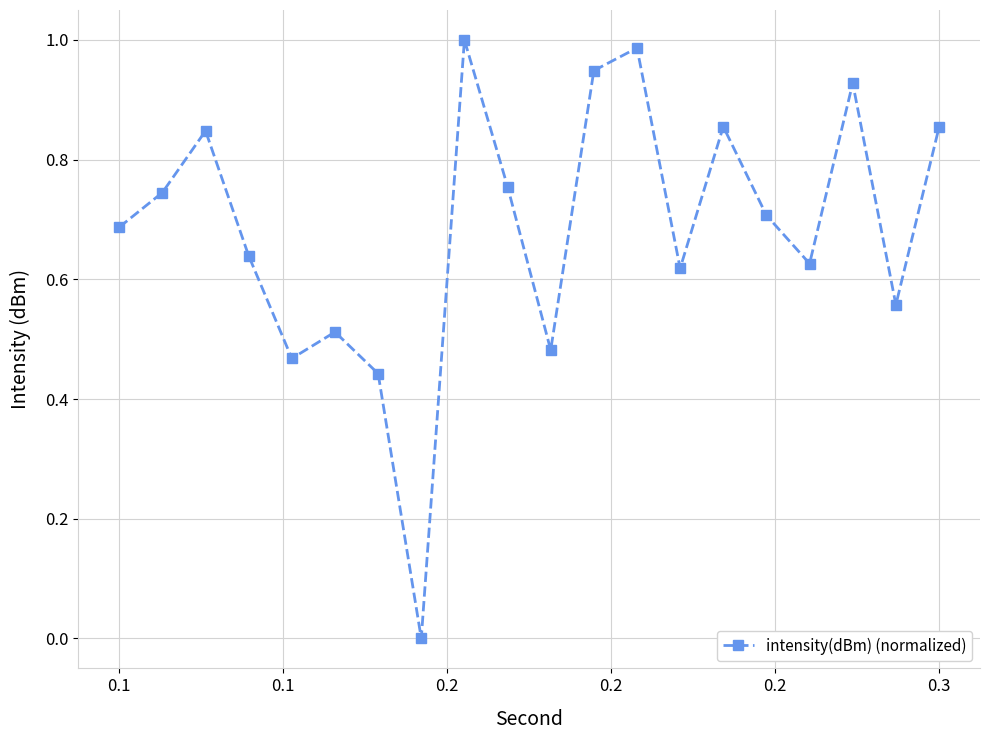

How many categories are shown in the chart?

20